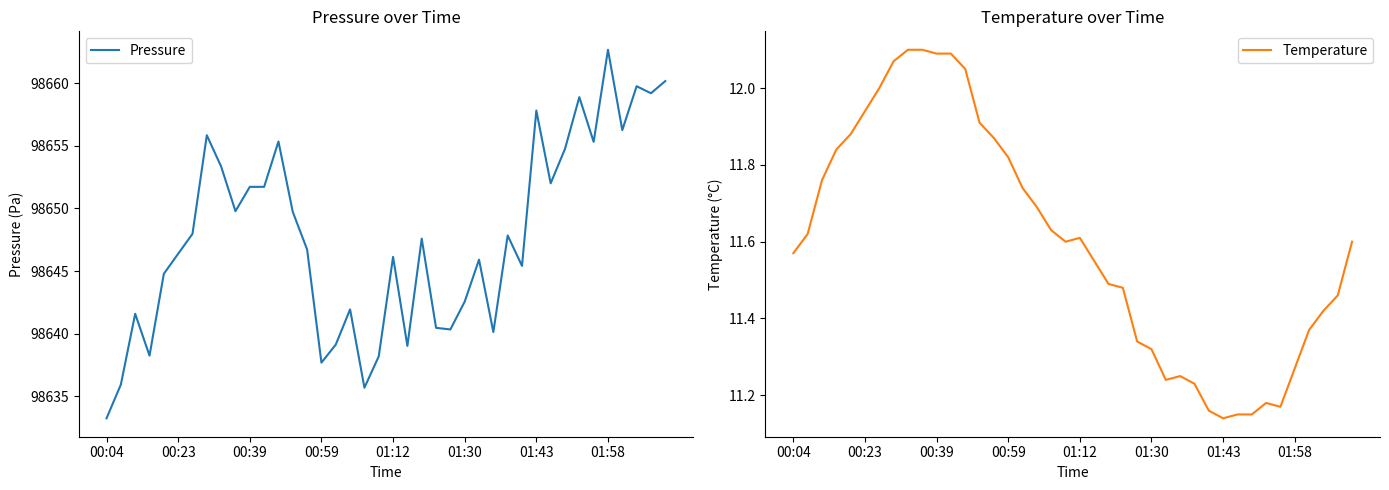

Is it true that Pressure equals 141698.4 at 00:04?

False